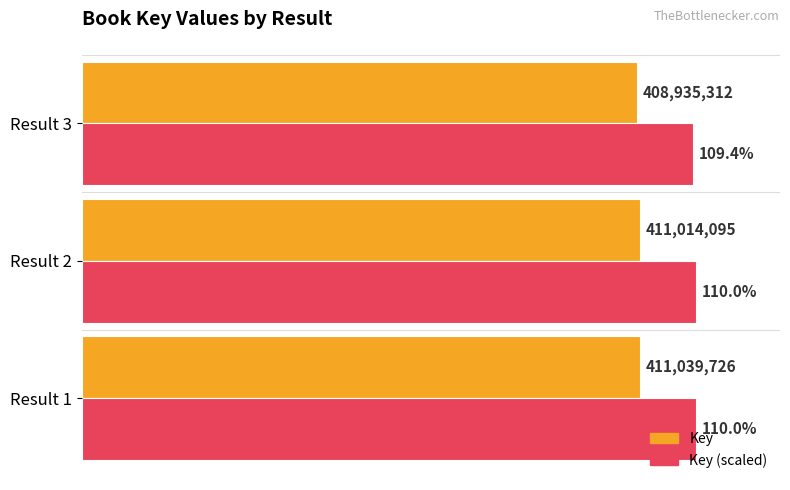

Which series has the widest spread of values?

Key (scaled)